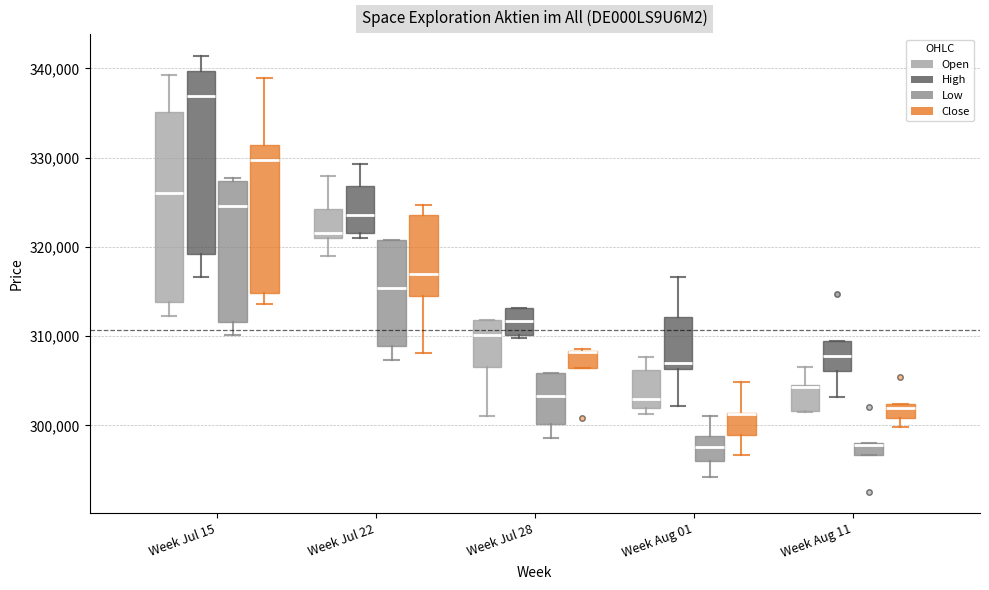

Where does the median line of the box for Week Jul 28 (High) sit on the y-axis? The values are not printed on the chart, so give them approximately, as read against the axis.

312000